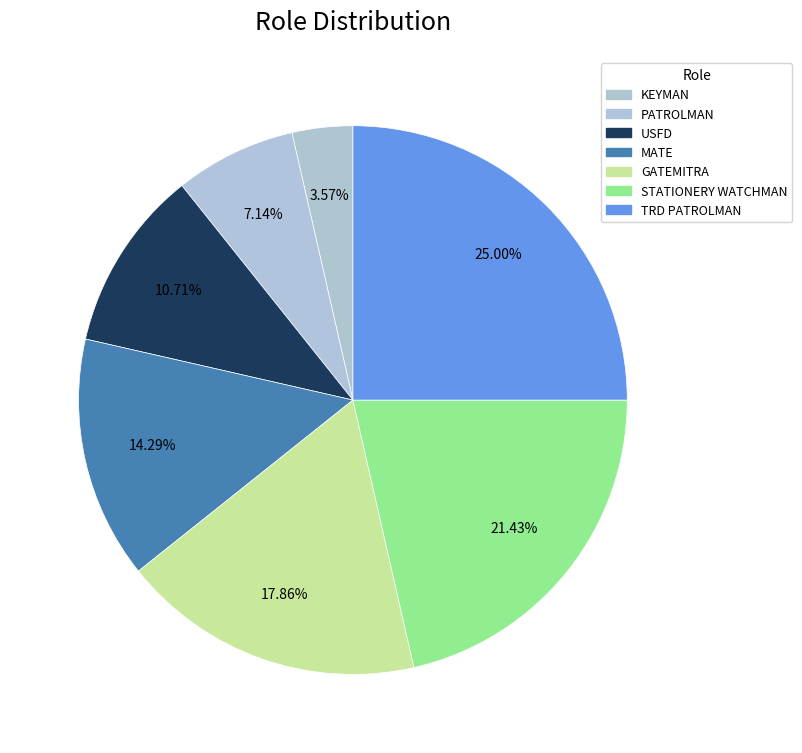

The STATIONERY WATCHMAN slice represents 21% of the pie. True or false?

True